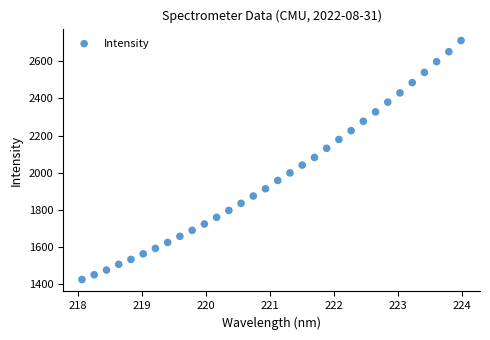

What is the range of X values (max minus min)?

5.9